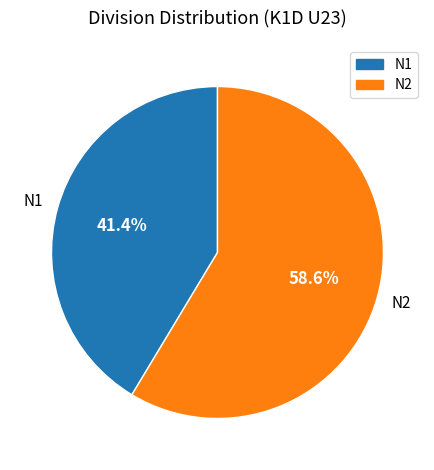

True or false: N1 accounts for 36% of the total.

False